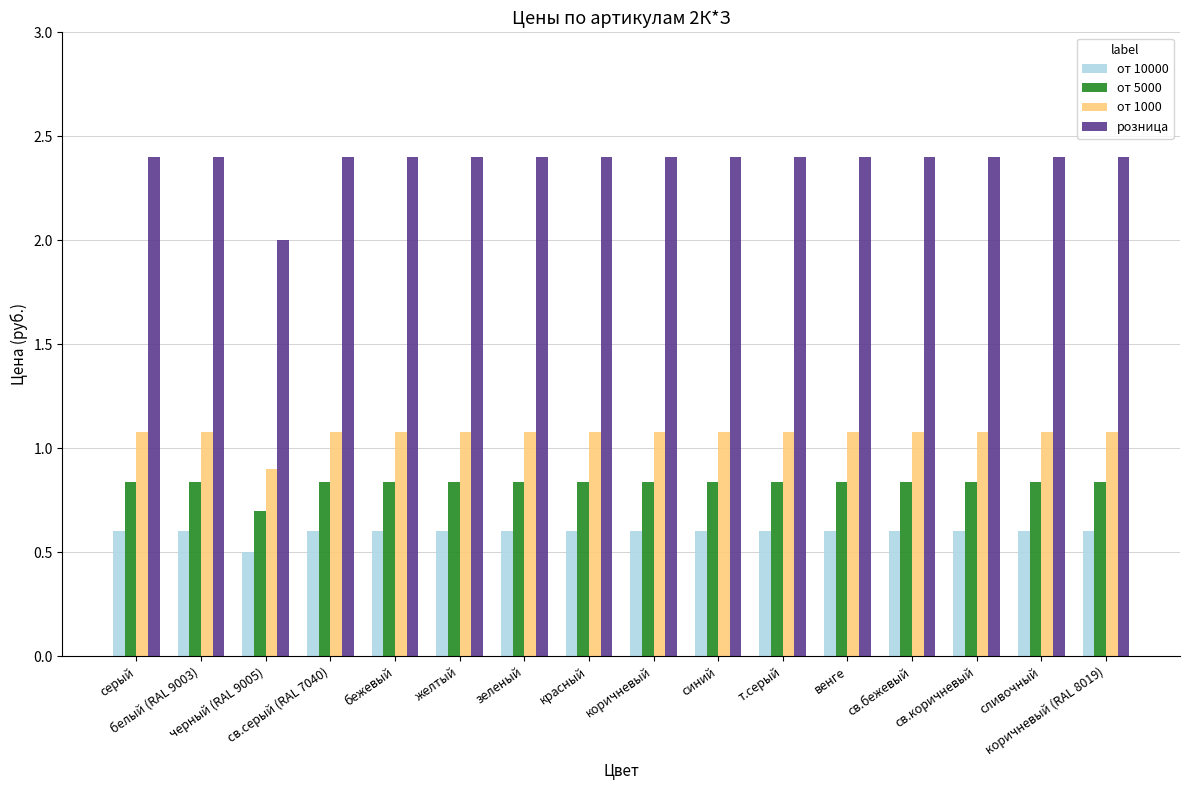

What is the maximum value shown in the chart?

2.4